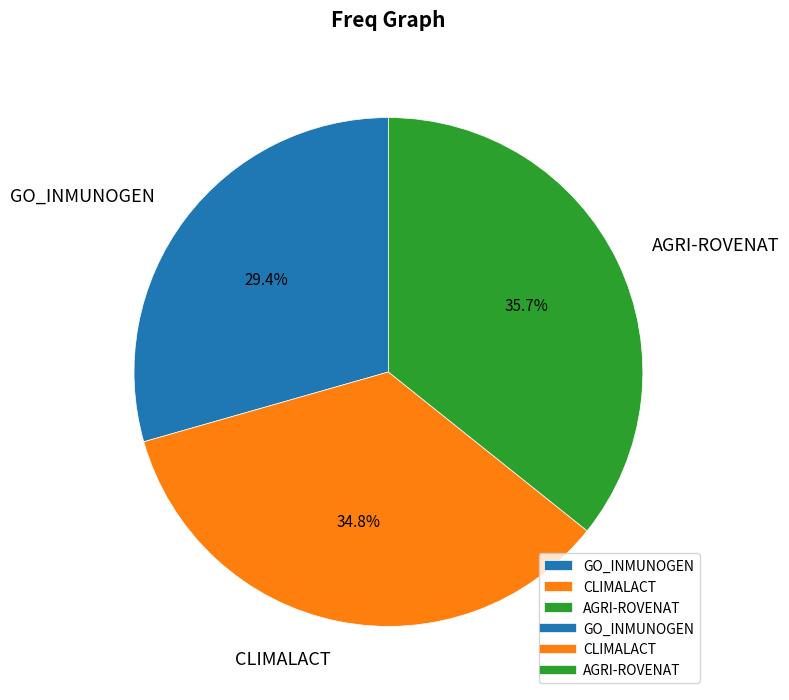

Count the number of slices in the pie.

3